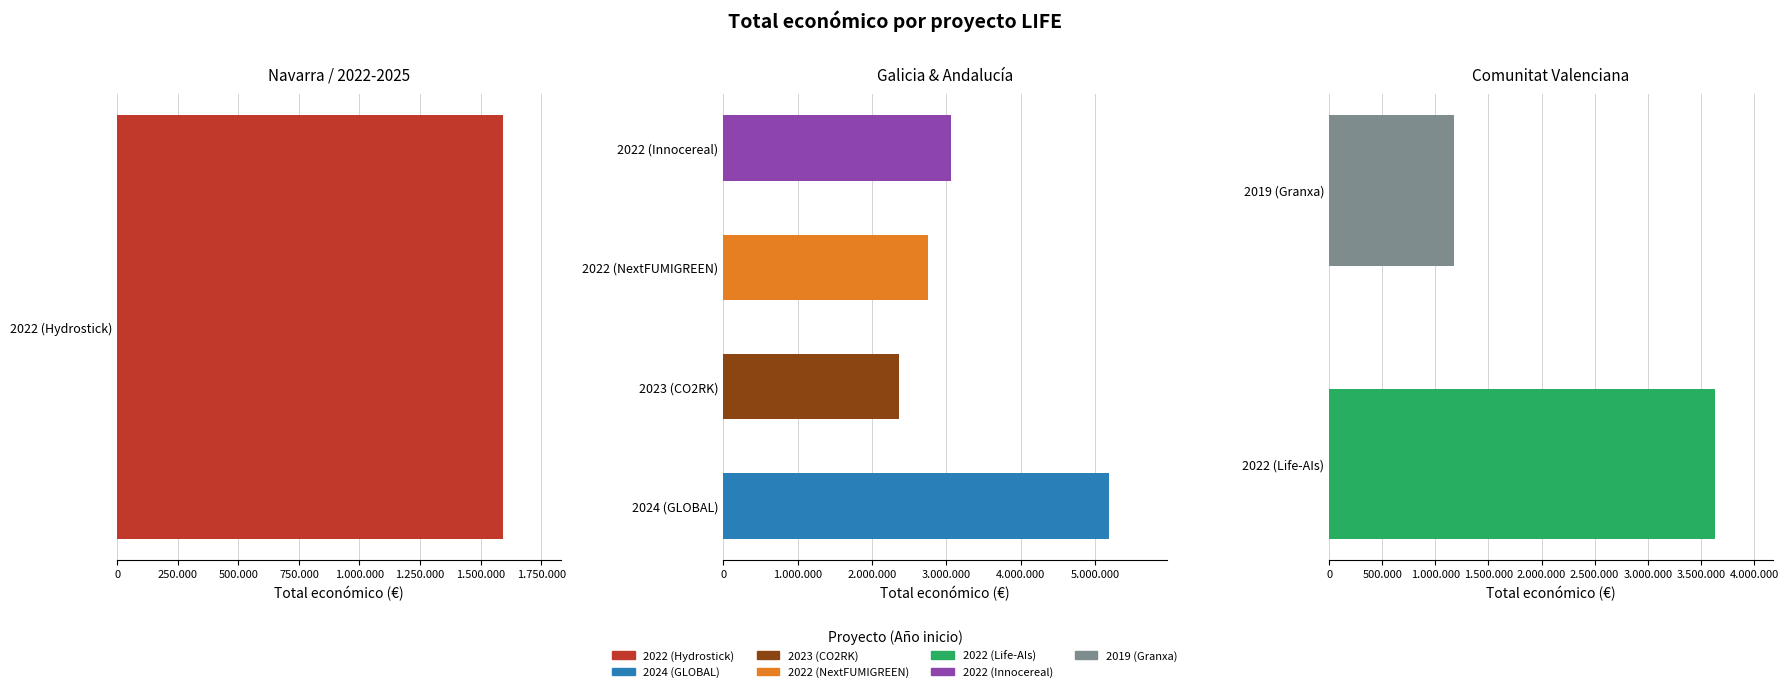

Is it true that the value at 2022 (NextFUMIGREEN) is 2758921?

True